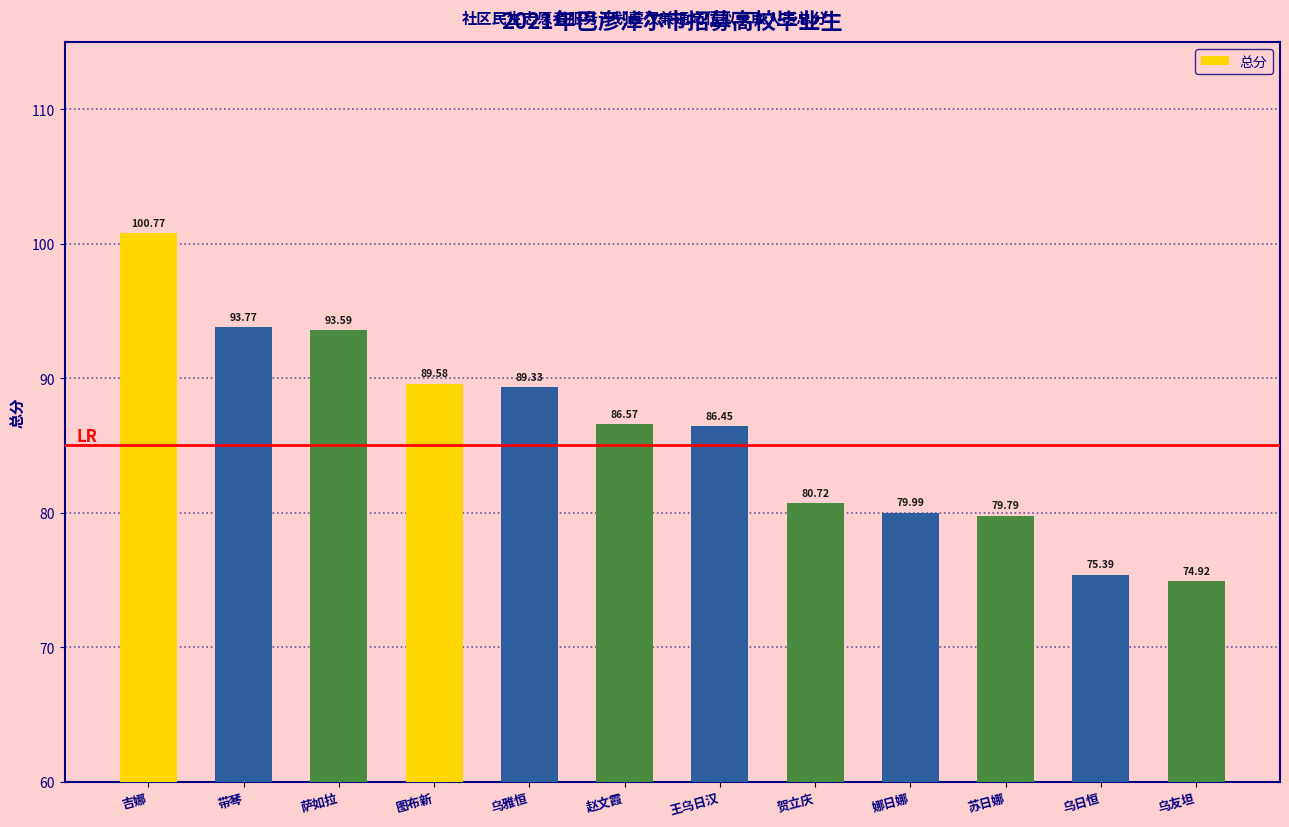

List the labels in order of value, largest first.

吉娜, 带琴, 萨如拉, 图布新, 乌雅恒, 赵文霞, 王乌日汉, 贺立庆, 娜日娜, 苏日娜, 乌日恒, 乌友坦